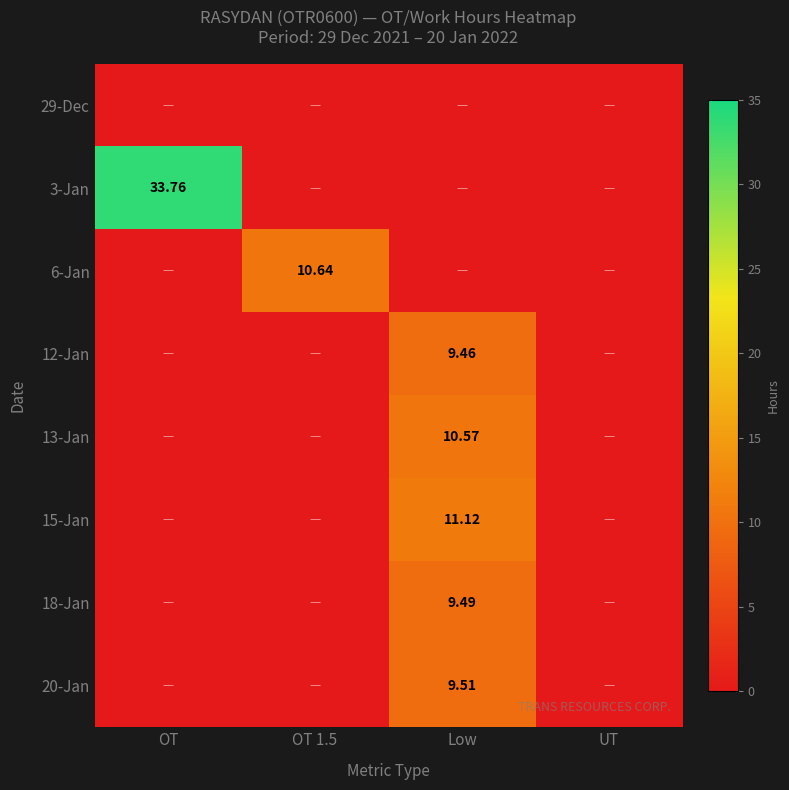

True or false: 15-Jan has a value of 5.3 at OT.

False